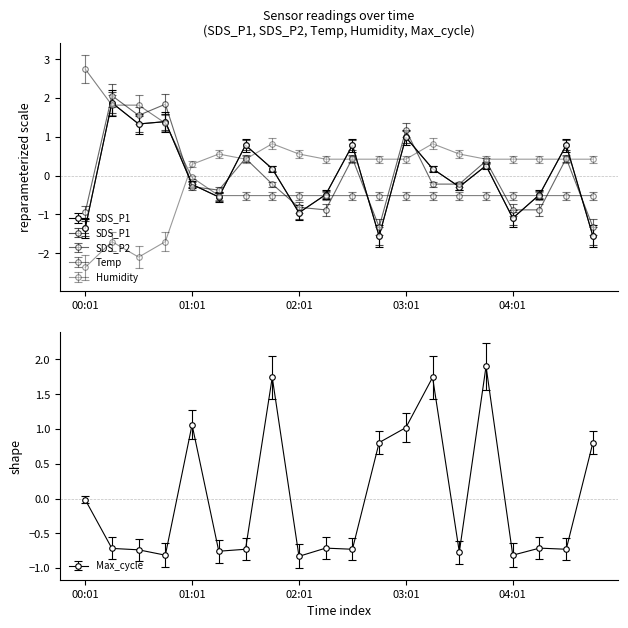

Is it true that Humidity equals 0.4 at 04:31?

True